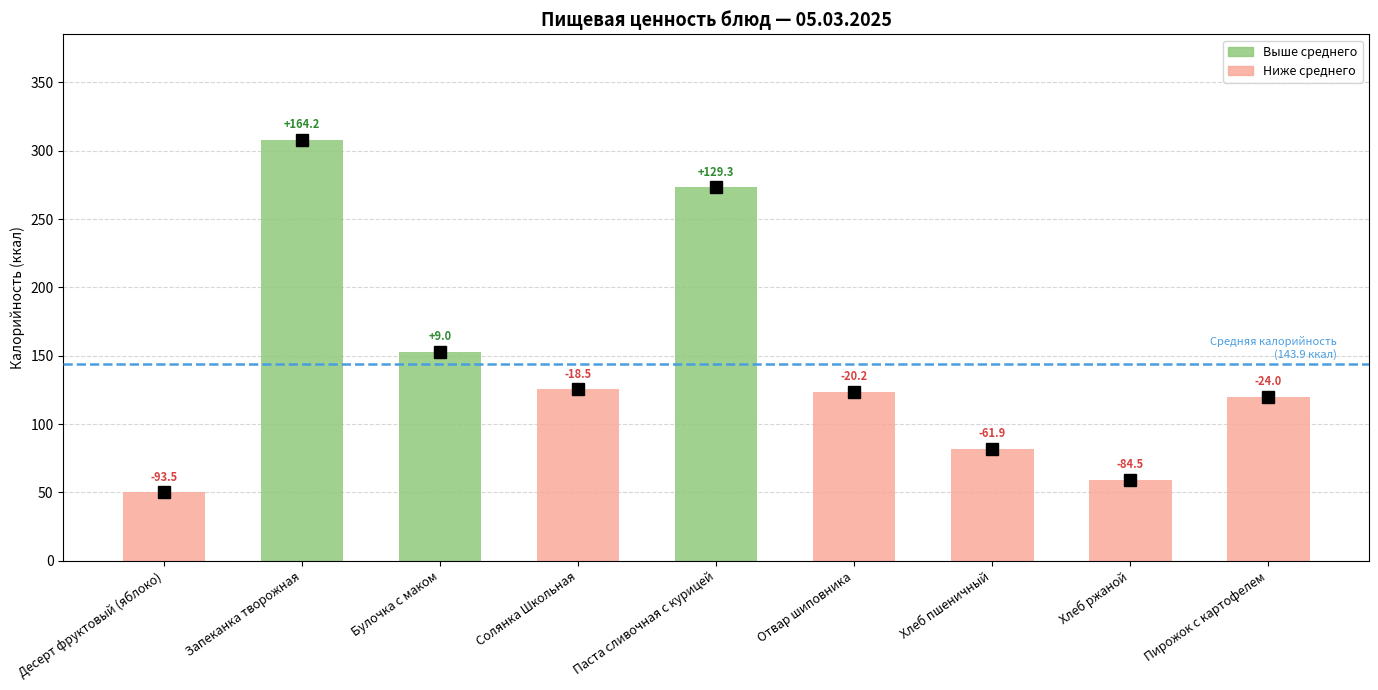

What is the change in value from Отвар шиповника to Хлеб пшеничный?

-41.7